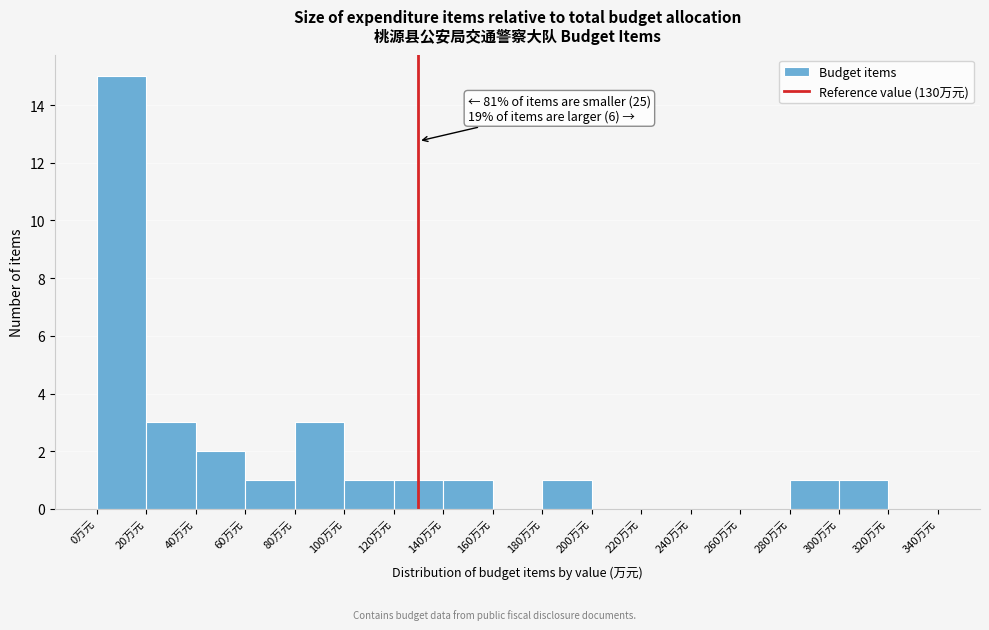

Which range on the x-axis has the tallest bar?

0 to 20